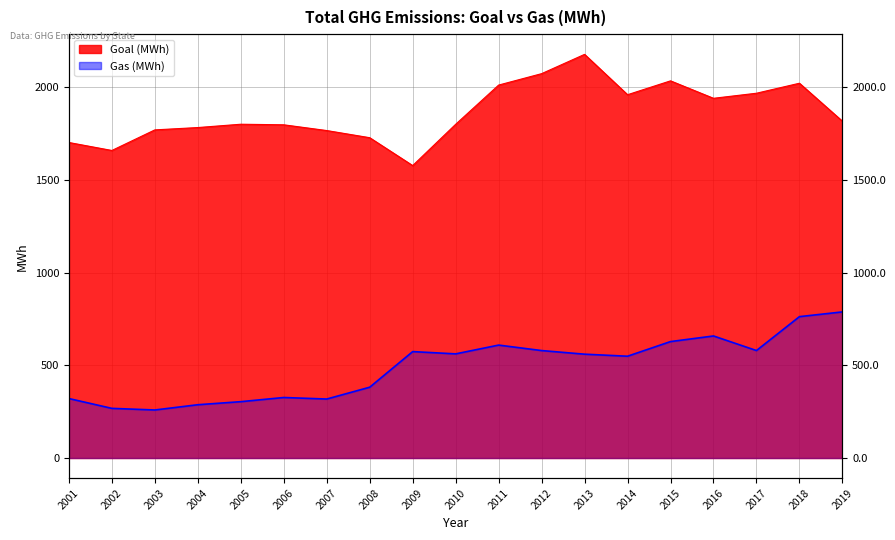

At which category is the sum across all series the highest?

2018